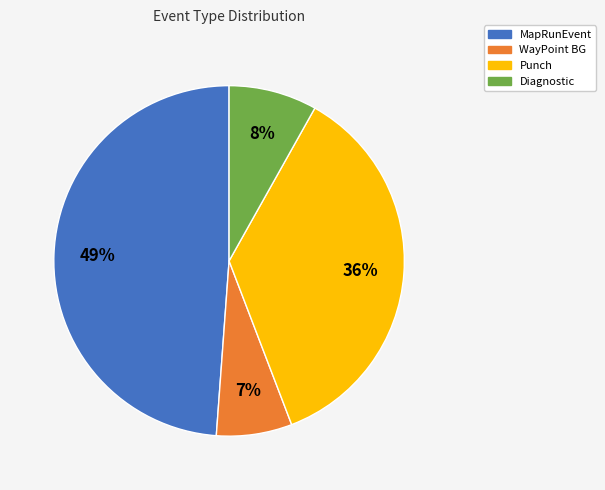

Is there any slice that represents more than half of the pie?

No